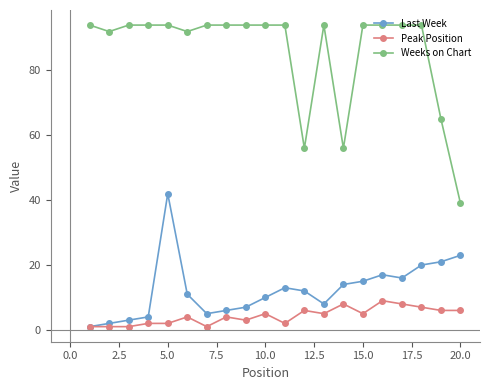

In Last Week, how many points are higher than both neighbors (excluding endpoints)?

3